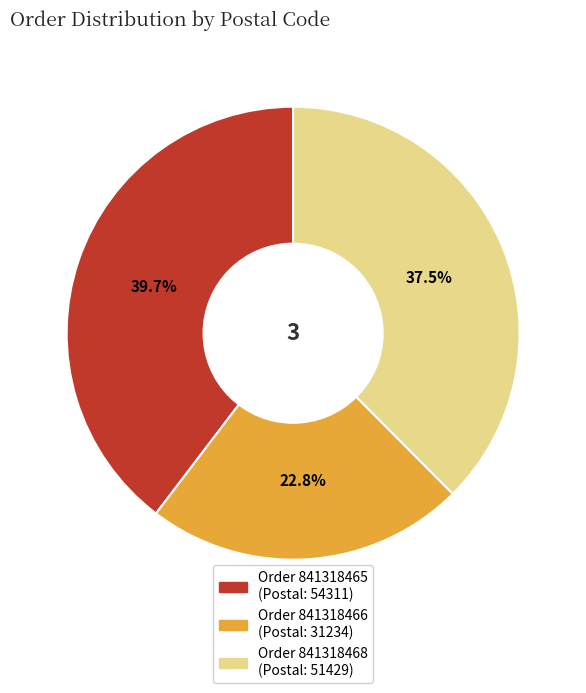

Is there a majority slice in this chart?

No